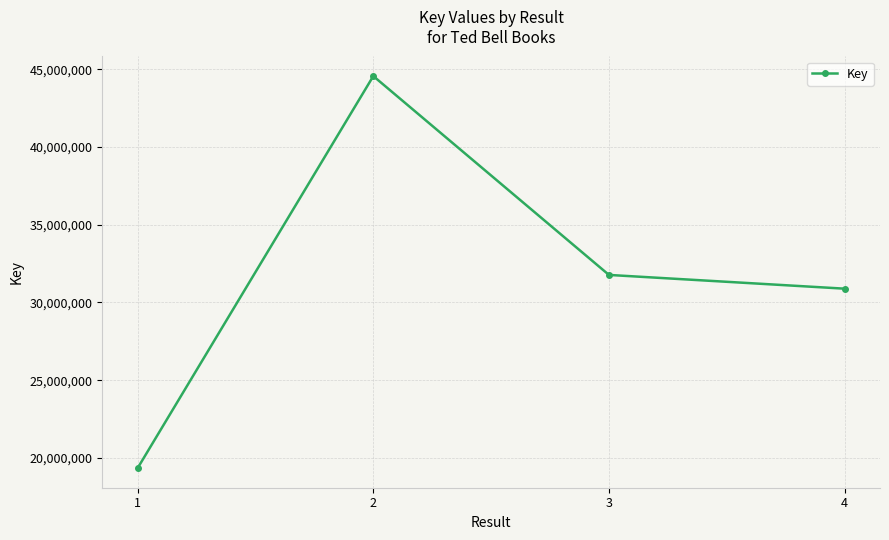

What is the value of the 3rd point from the left?

31773320